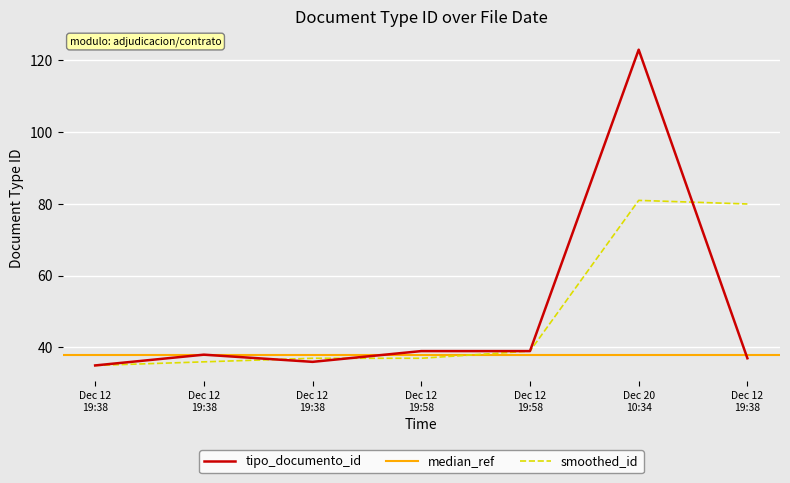

List the labels in order of value, largest first.

Dec 20 10:34, Dec 12 19:58, Dec 12 19:58, Dec 12 19:38, Dec 12 19:38, Dec 12 19:38, Dec 12 19:38